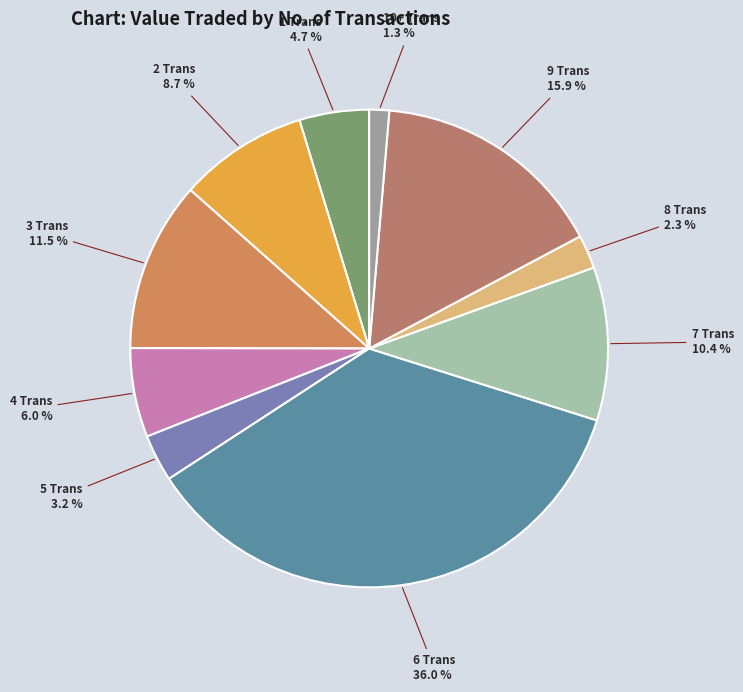

Count the number of slices in the pie.

10